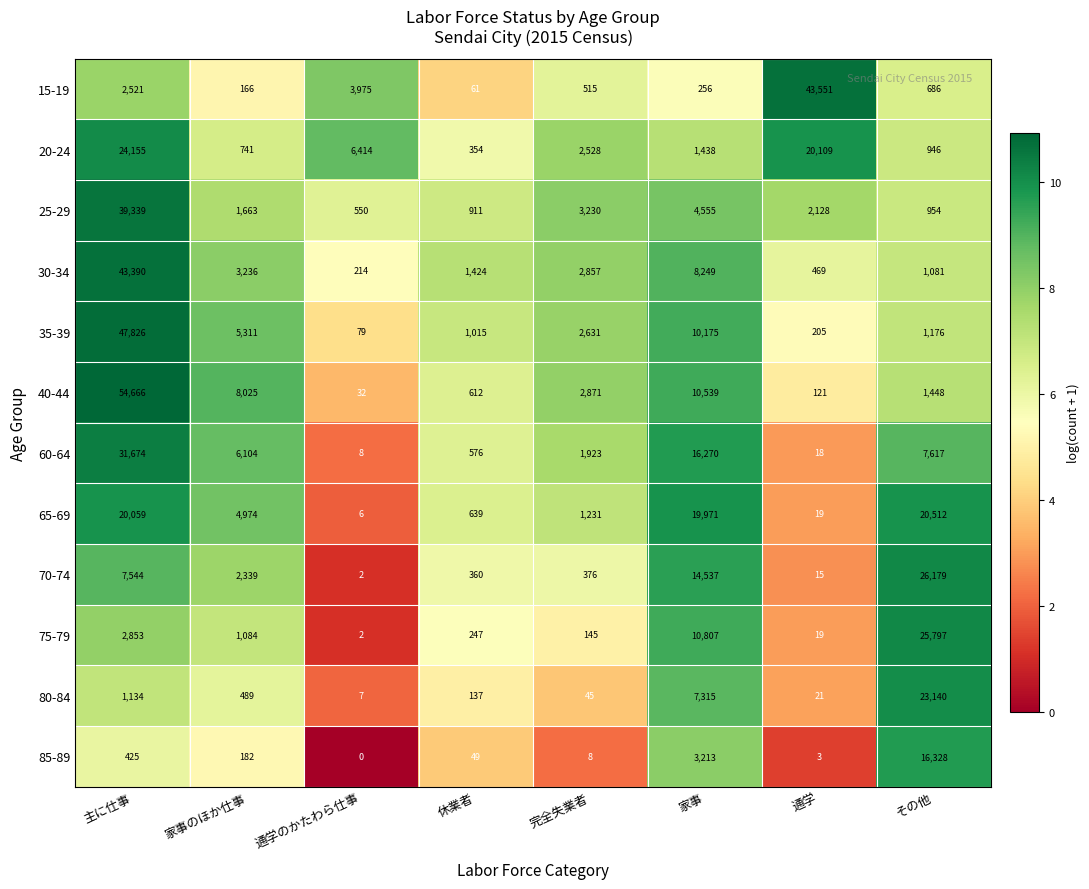

What is the total value across all series at 通学のかたわら仕事?

11289